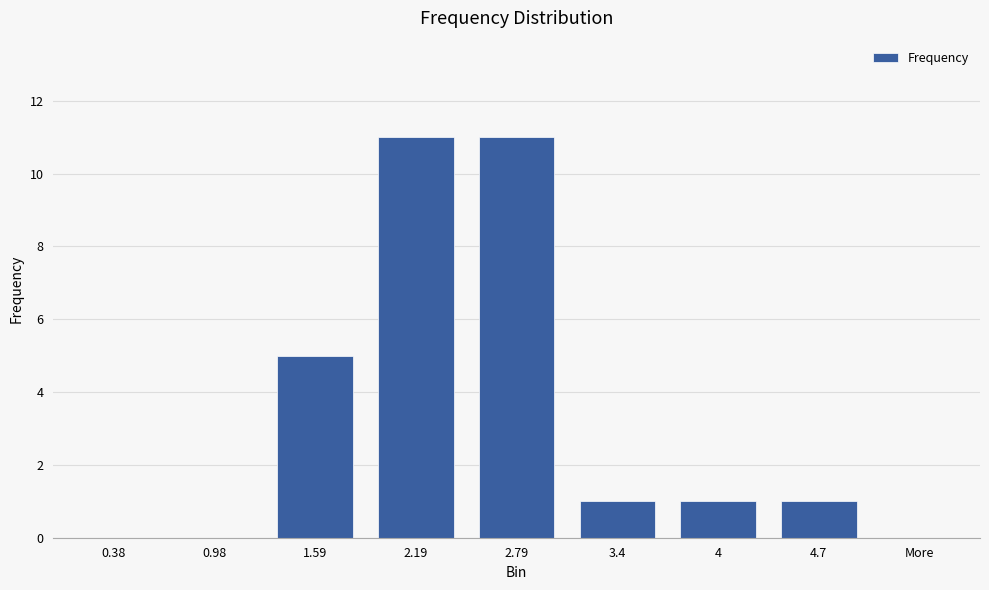

How many categories are shown in the chart?

9